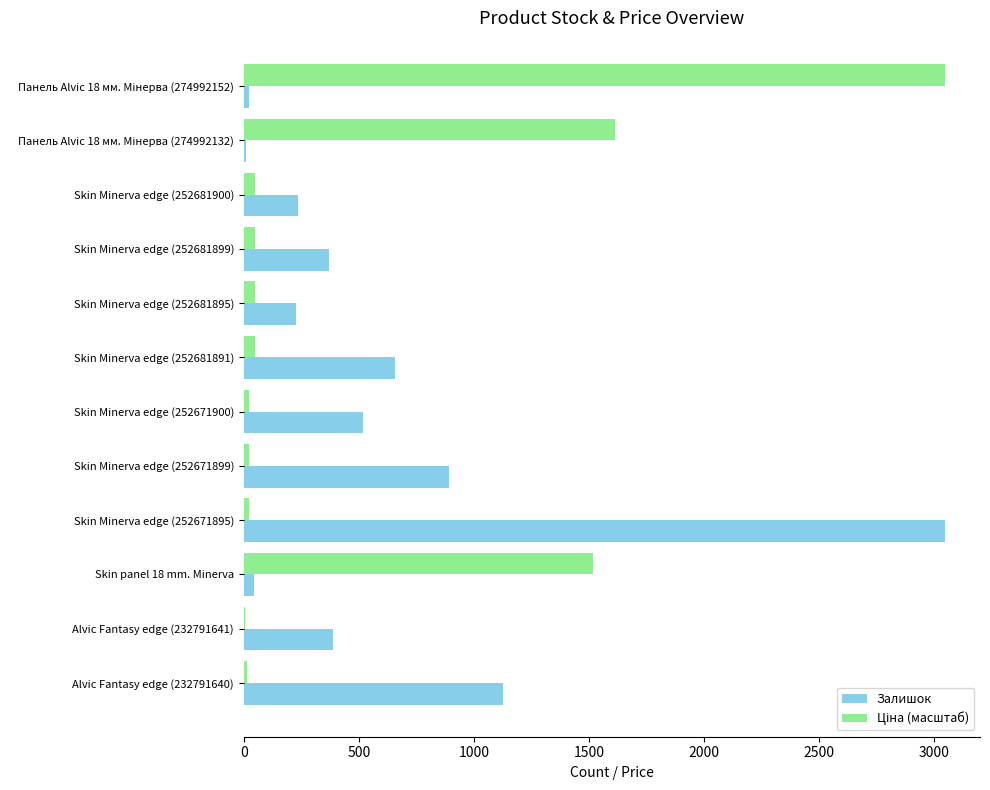

Which series changed the most between Skin Minerva edge (252681895) and Skin Minerva edge (252671899)?

Залишок